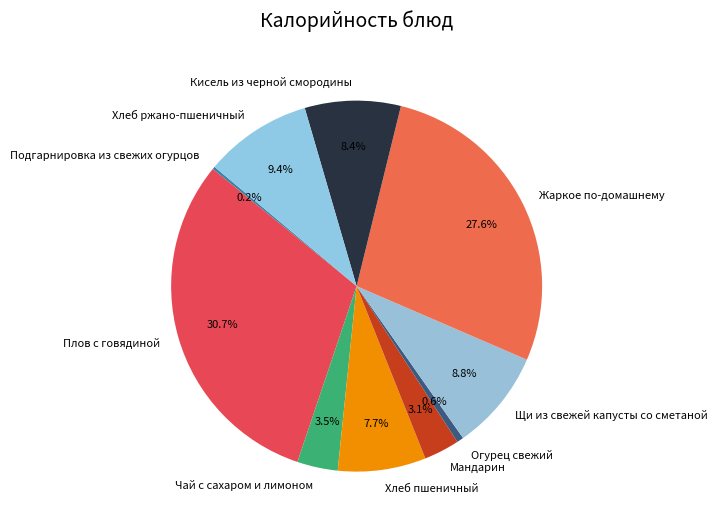

Which has a higher value, Кисель из черной смородины or Огурец свежий?

Кисель из черной смородины